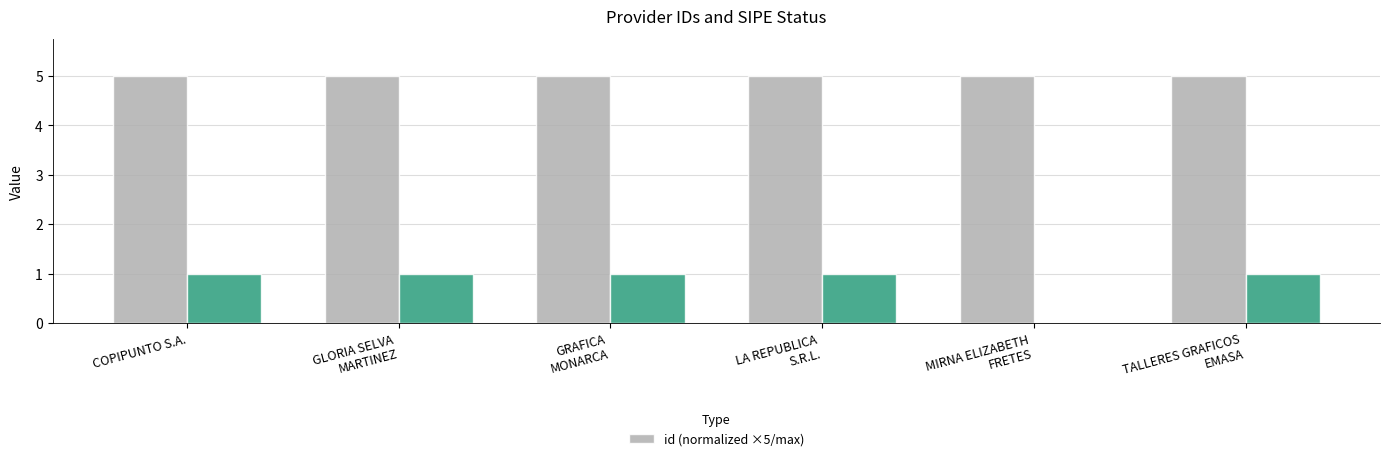

The value at MIRNA ELIZABETH
FRETES is 1.7. True or false?

False